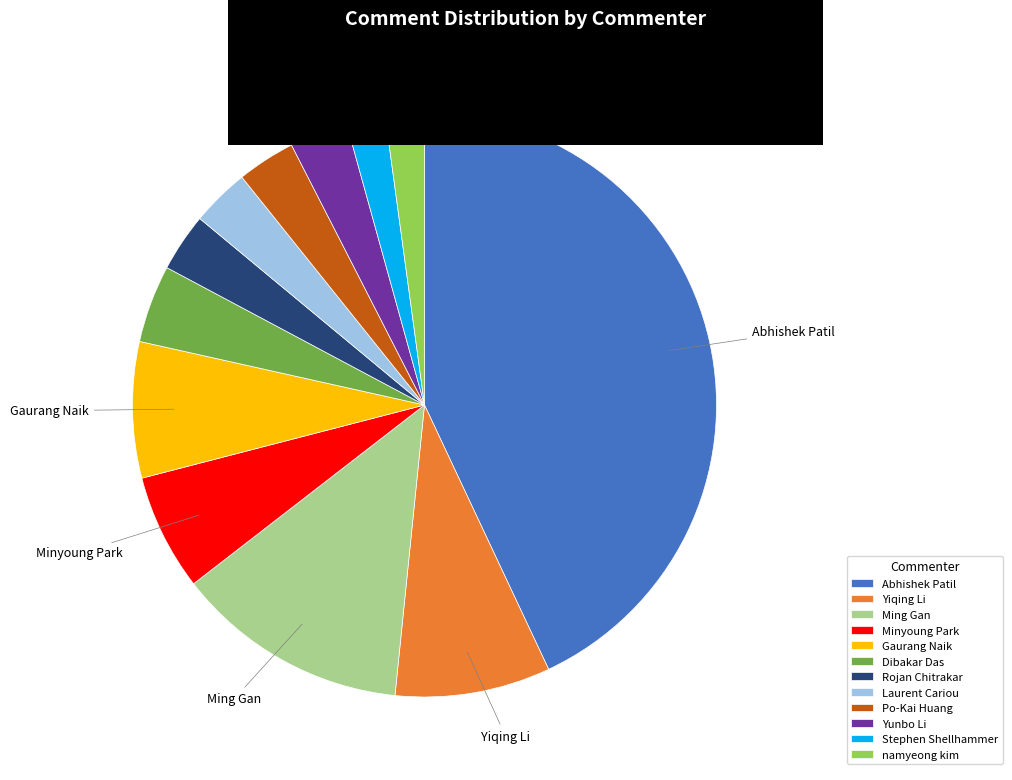

Between Minyoung Park and Laurent Cariou, which is larger?

Minyoung Park